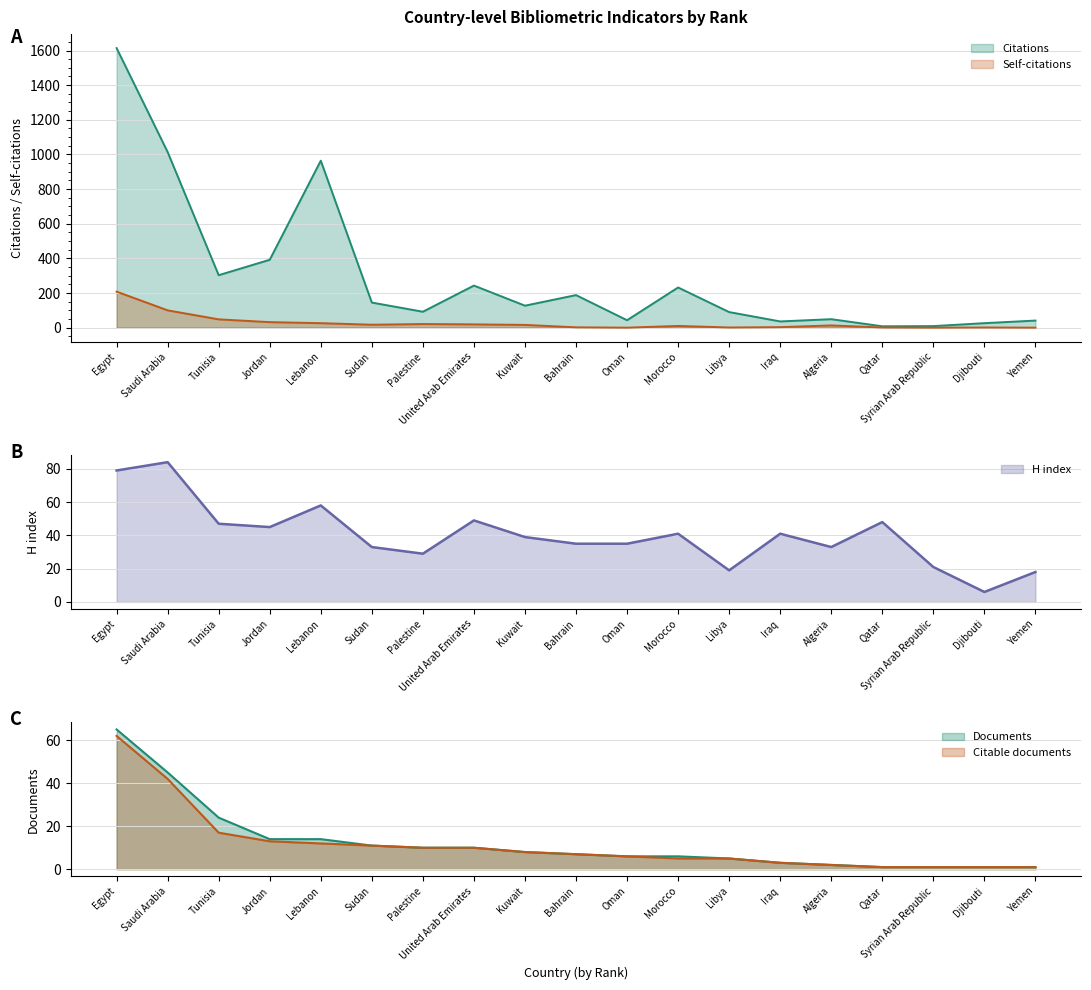

What is the value of the Documents point at the 14th from the left?

3